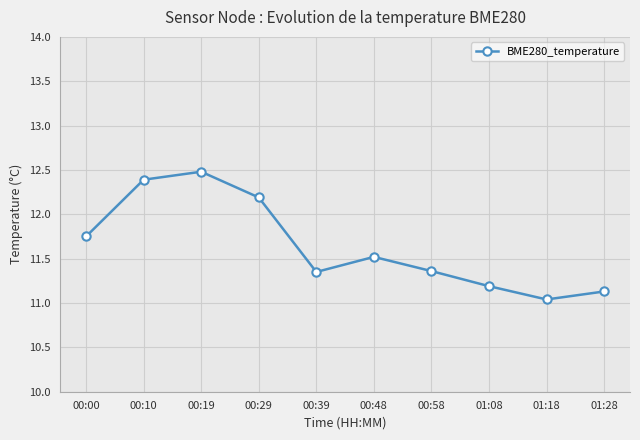

How many interior local peaks (higher than both neighbors) does the data have?

2